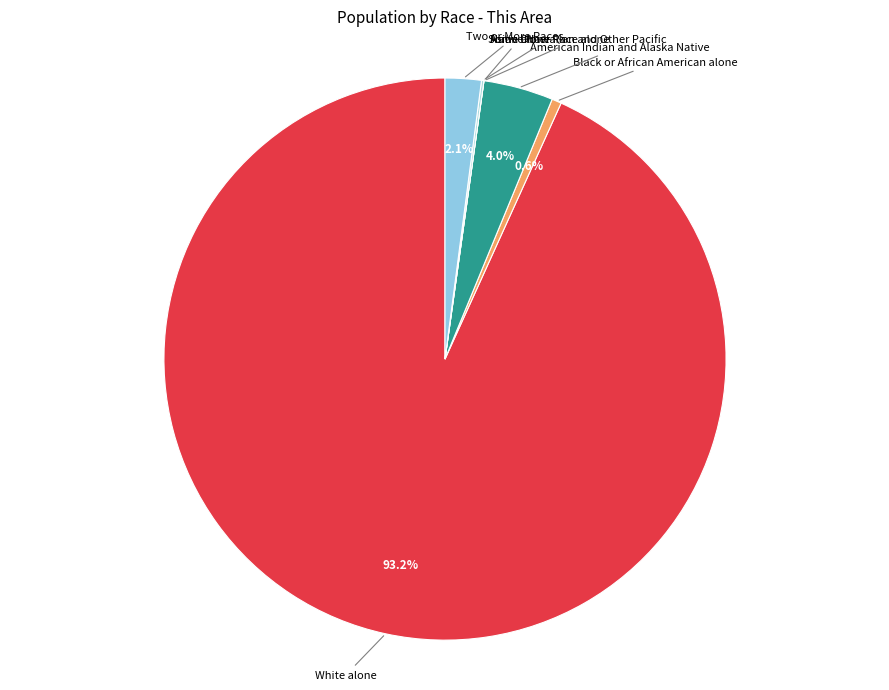

Rank the categories by value from lowest to highest.

Asian alone, Native Hawaiian and Other Pacific, Some Other Race alone, Black or African American alone, Two or More Races, American Indian and Alaska Native, White alone